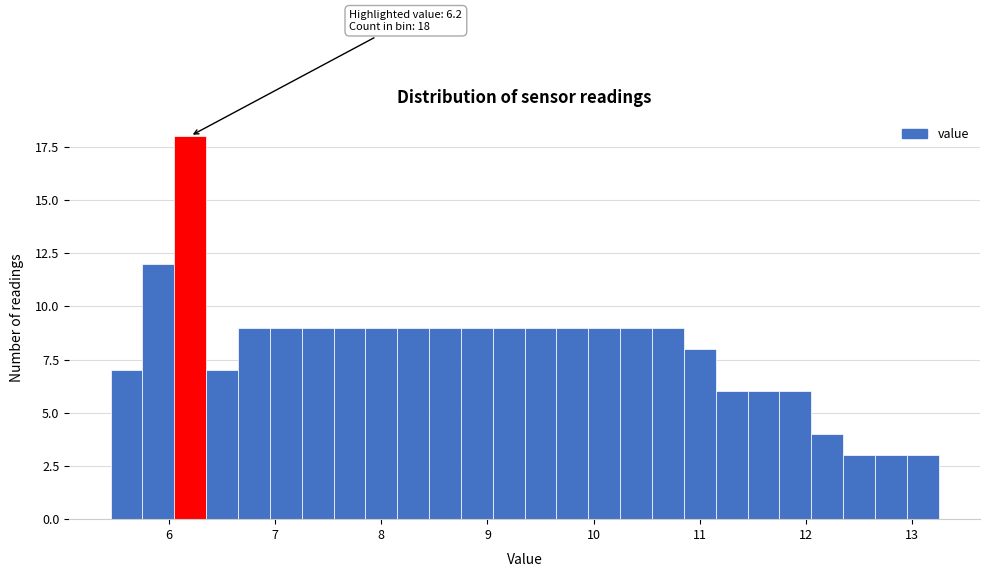

Around what value on the x-axis is the tallest bar? Give the approximate position of its centre, as read against the axis.

6.2